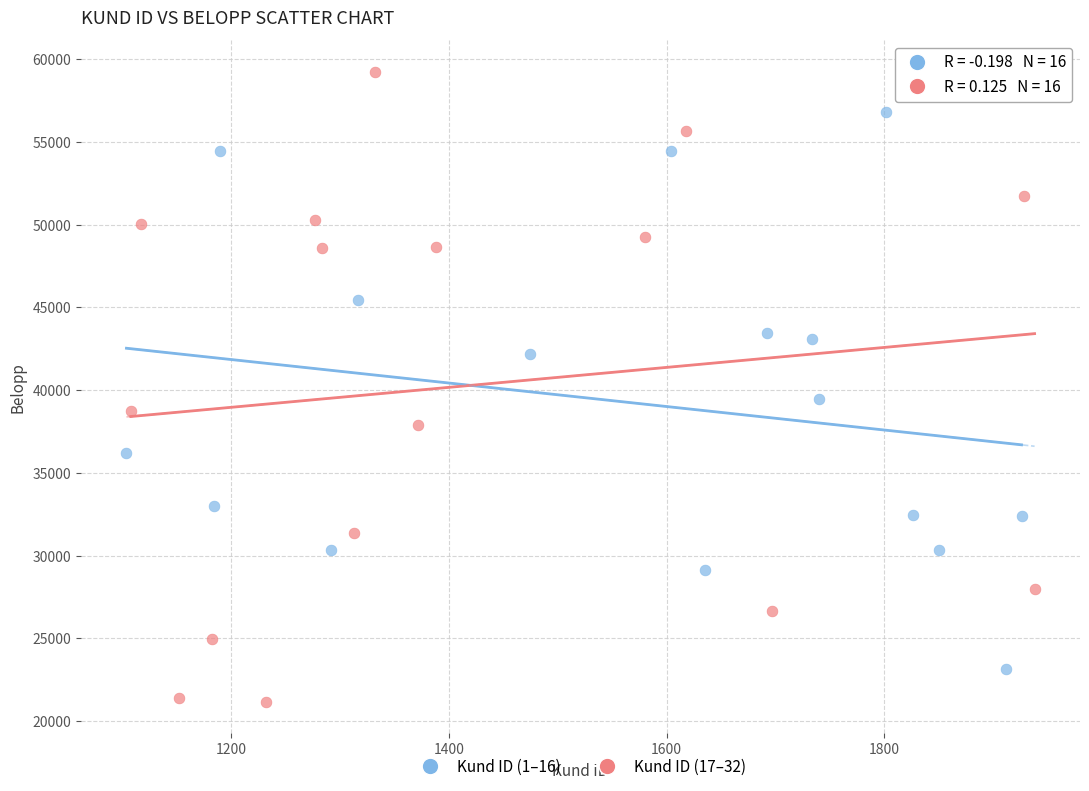

Which series contains the highest Y value?

Kund ID (17–32)